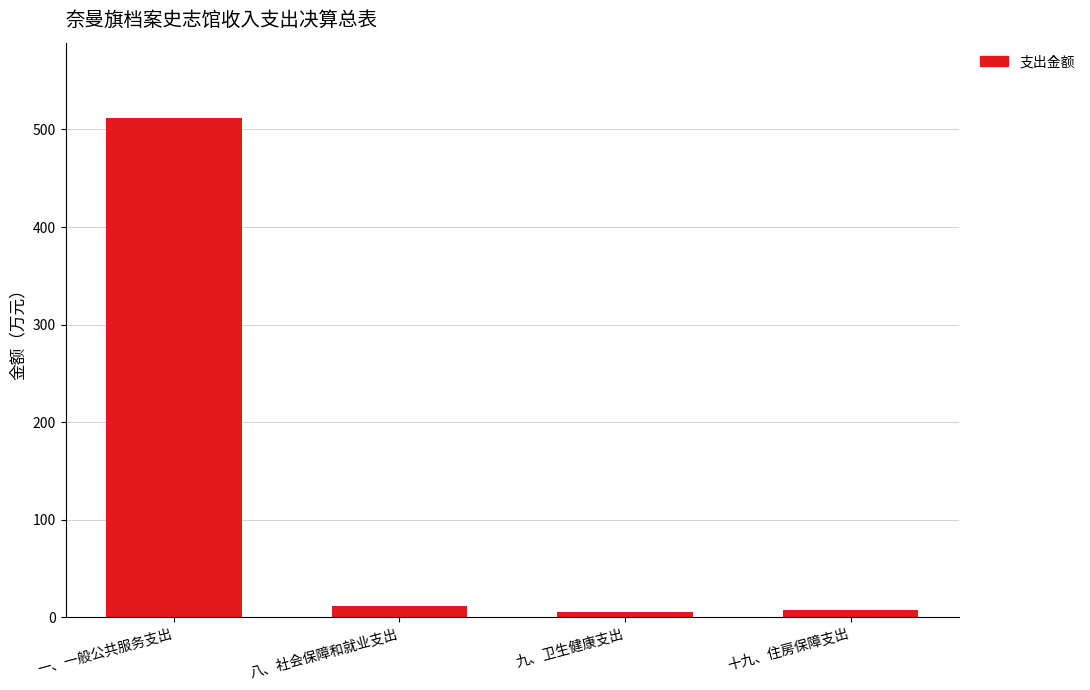

What is the greatest value displayed?

512.1